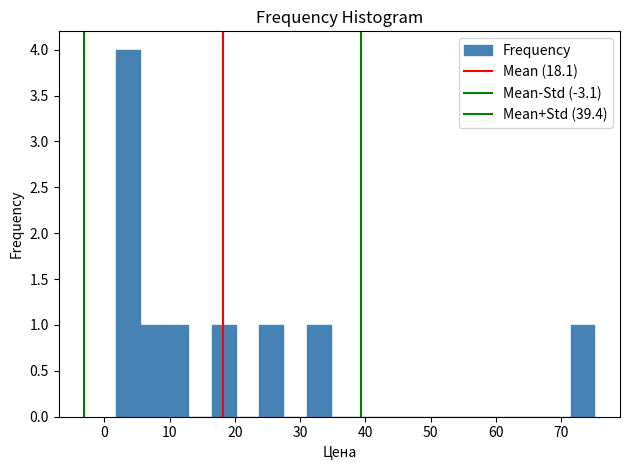

Around what value on the x-axis is the tallest bar? Give the approximate position of its centre, as read against the axis.

4